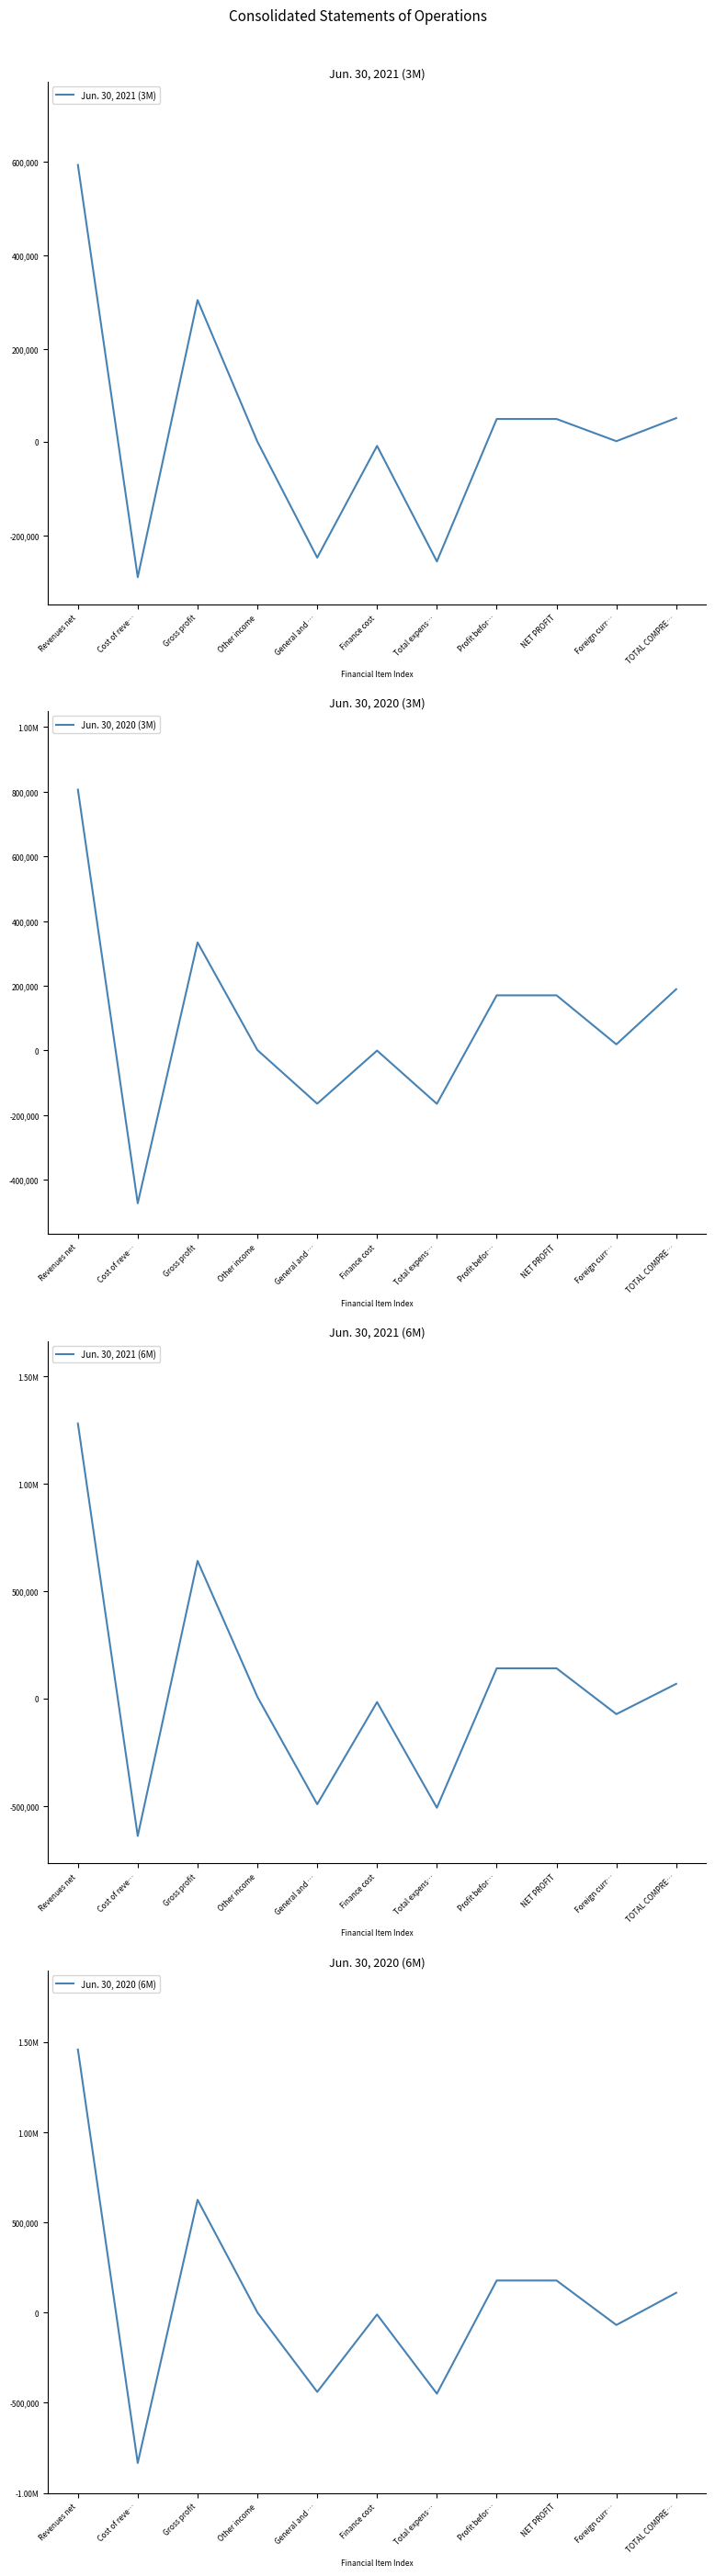

Where is the first local minimum for Jun. 30, 2021 (6M)?

Cost of reve…